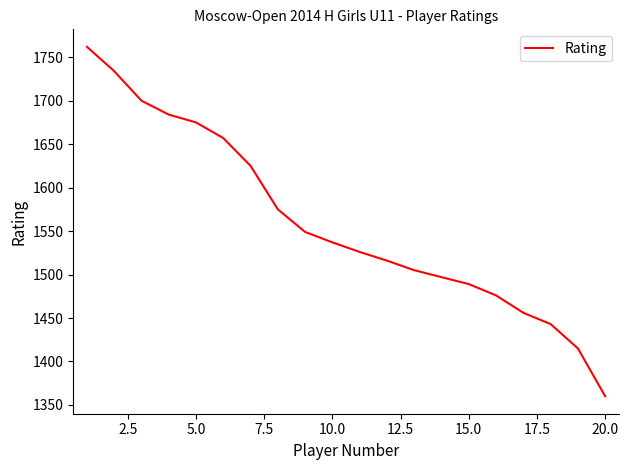

What is the greatest value displayed?

1762